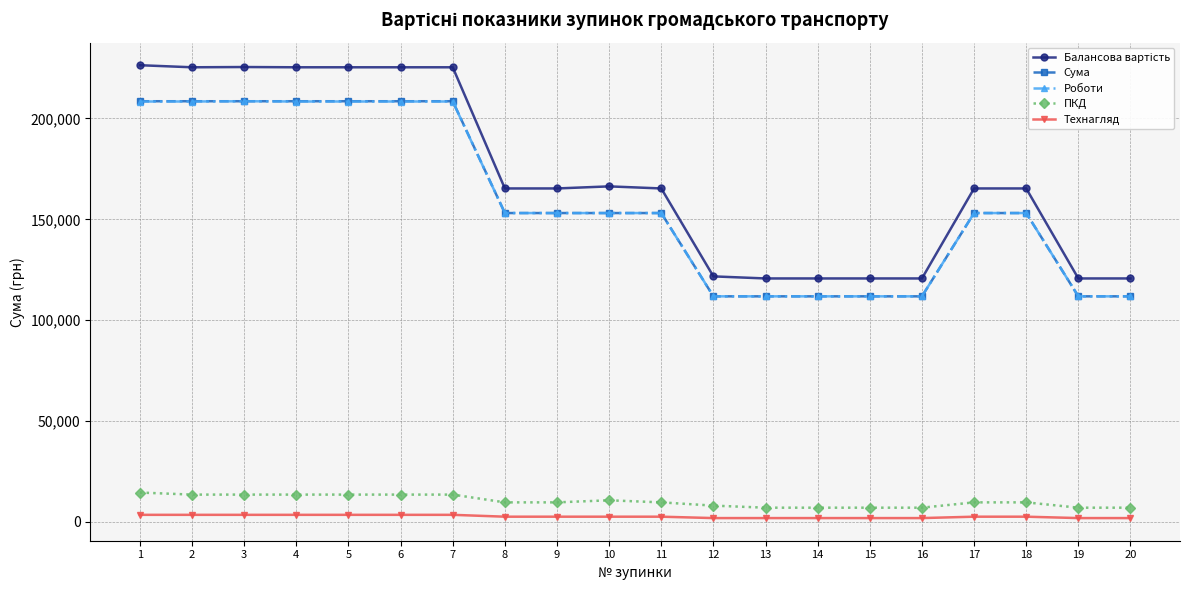

What is the approximate value of Роботи at 9?

153108.9